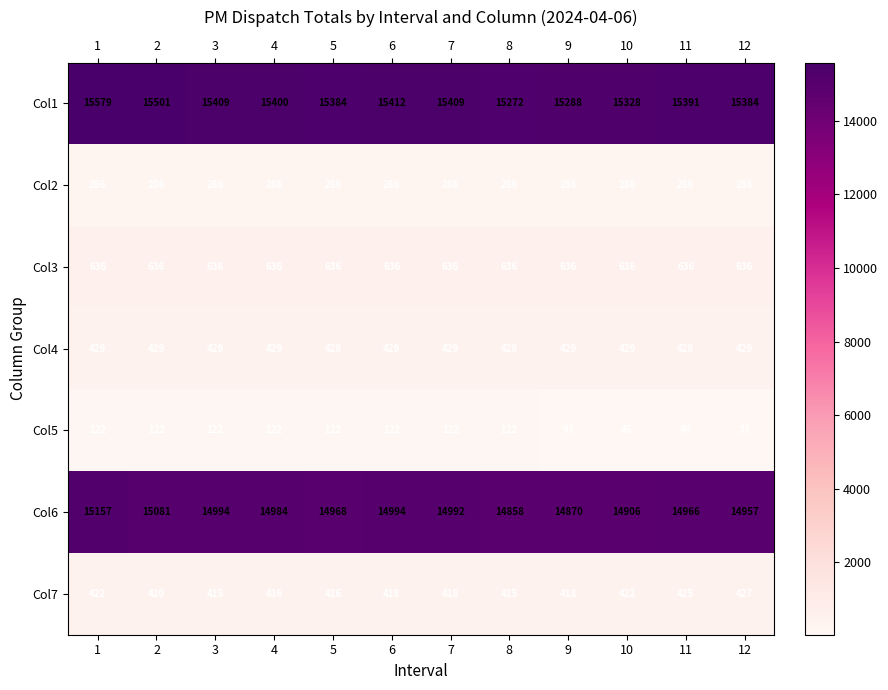

Which series has the widest spread of values?

Col1